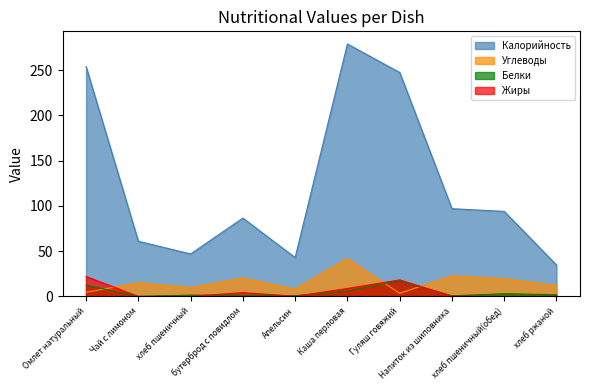

Which series has the widest spread of values?

Калорийность